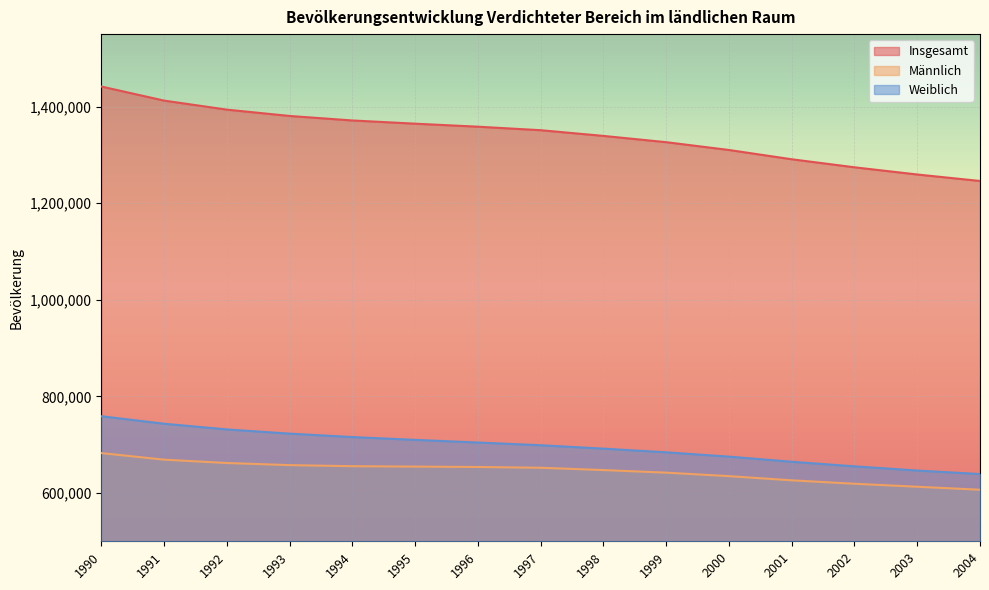

What is the maximum value shown in the chart?

1441520